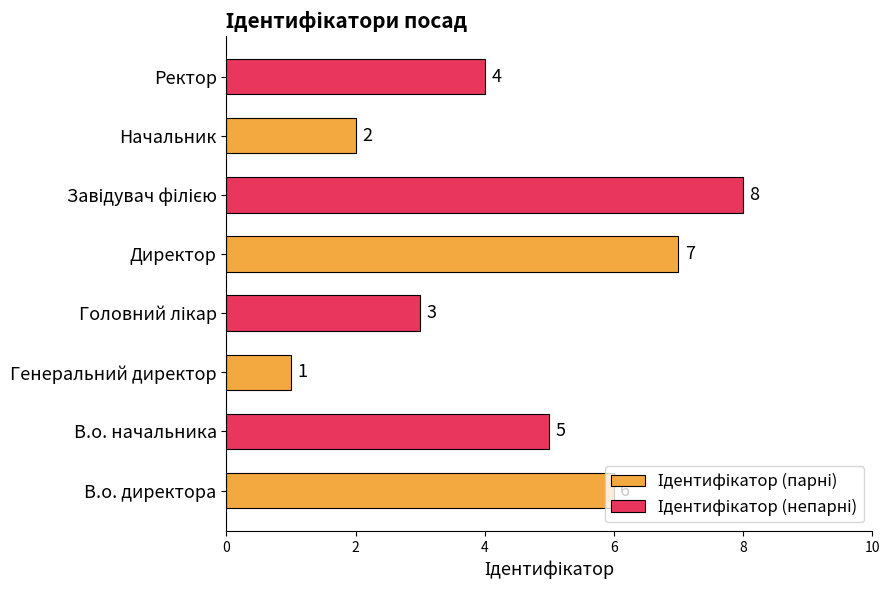

What is the greatest value displayed?

8